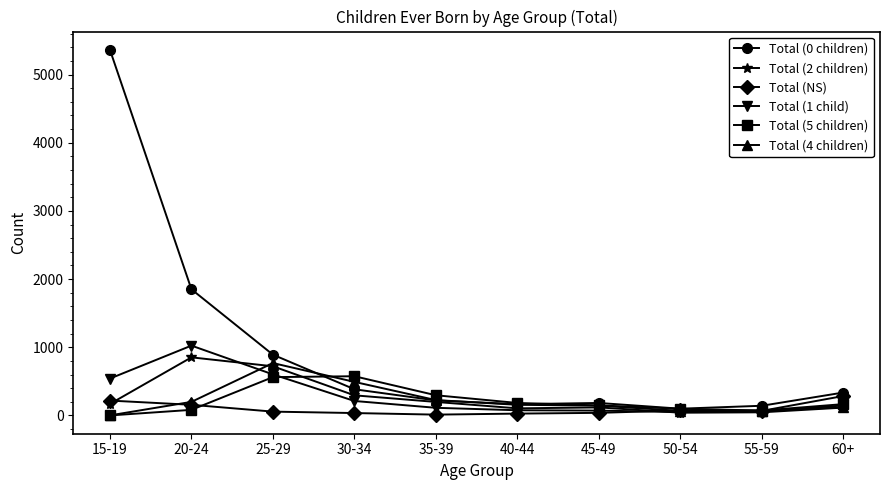

True or false: Total (4 children) has a value of 225 at 35-39.

True